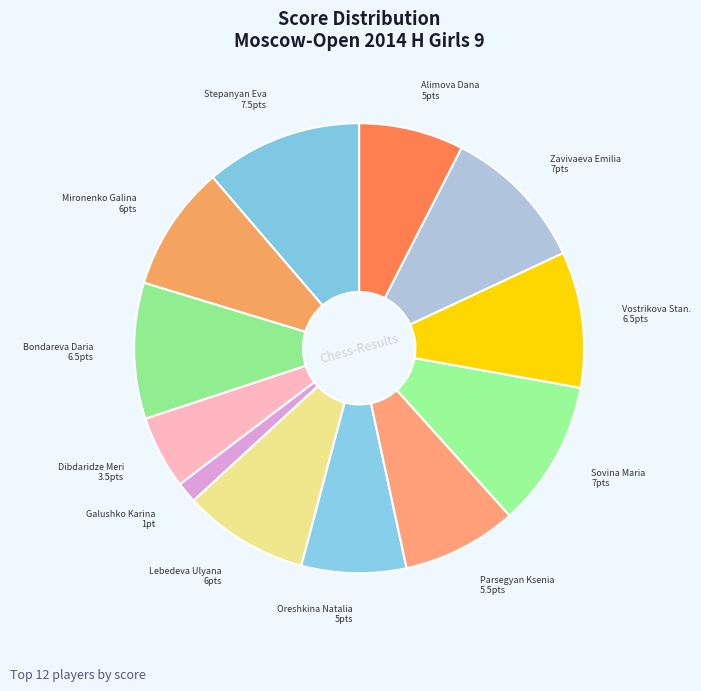

Which slice is the smallest?

Galushko Karina 1pt